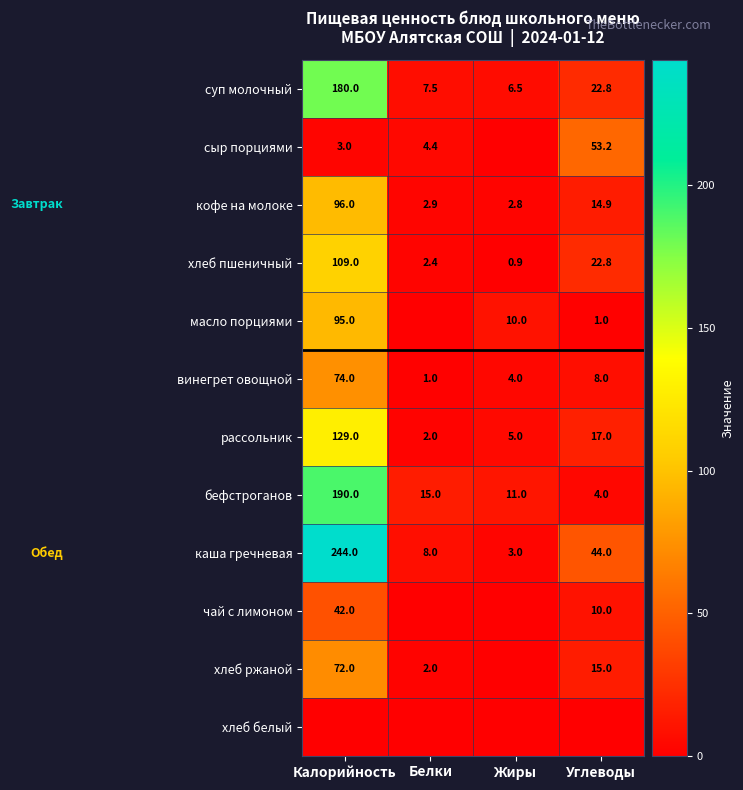

What is the minimum value for хлеб пшеничный?

0.9